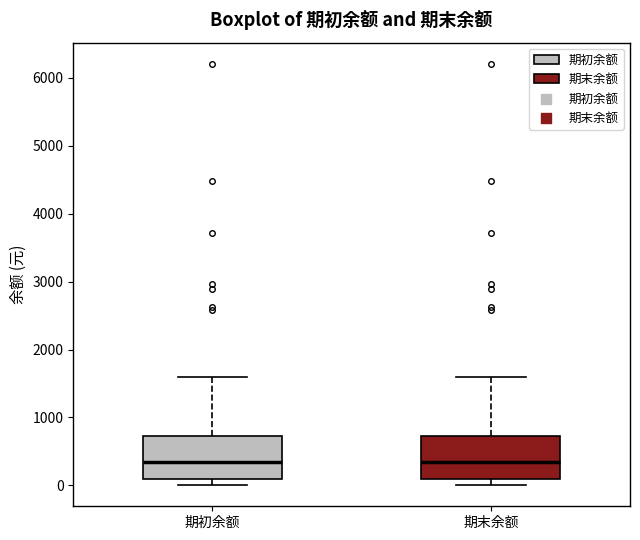

Where does the median line of the box for 期末余额 sit on the y-axis? The values are not printed on the chart, so give them approximately, as read against the axis.

300